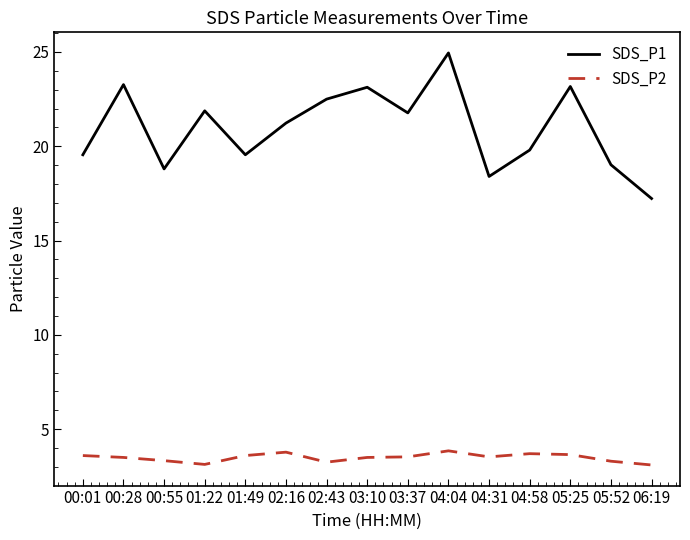

Which series changed the most between 02:43 and 04:58?

SDS_P1